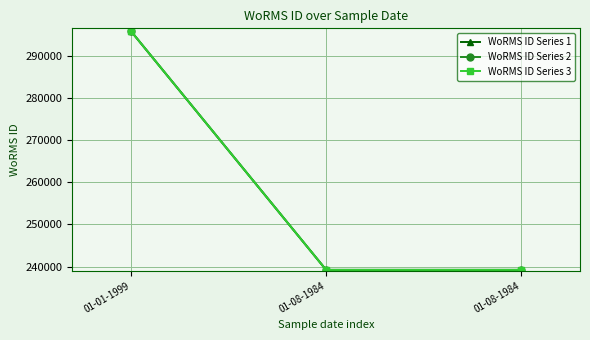

At which category is the sum across all series the highest?

01-01-1999